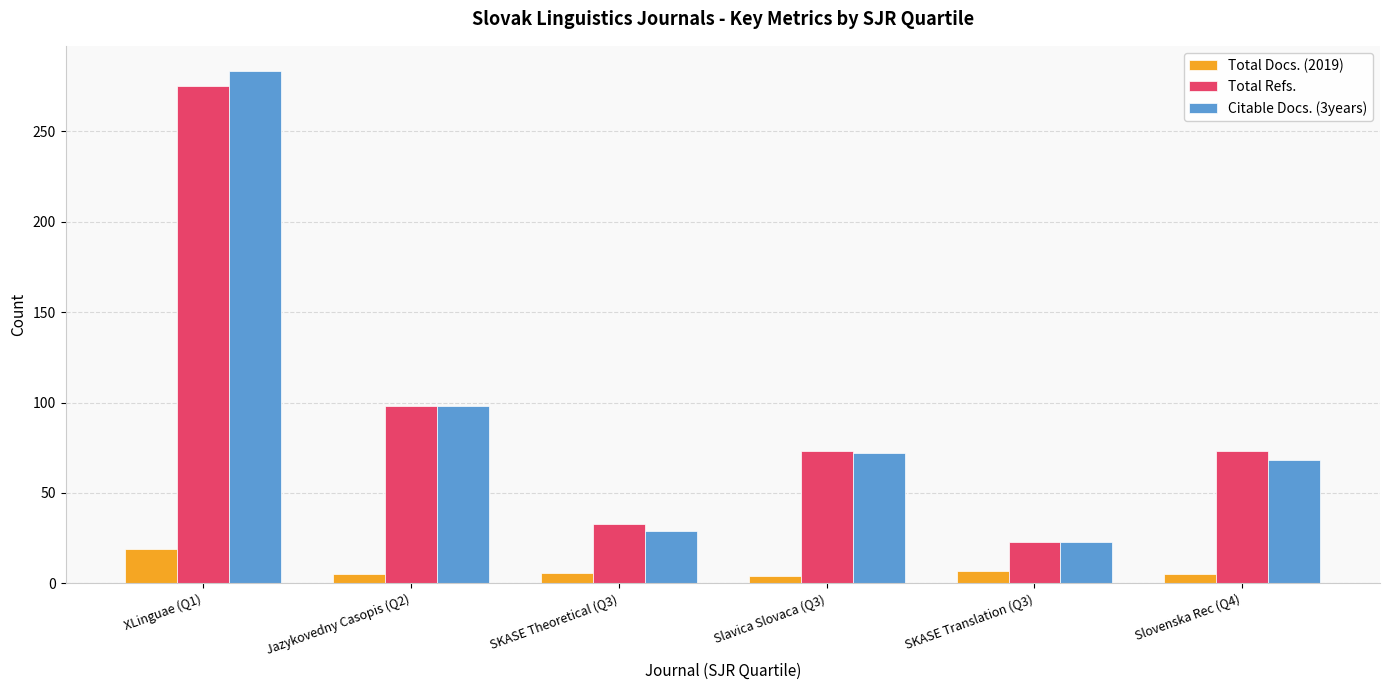

What is the spread (max minus min) of values at Slavica Slovaca (Q3)?

69